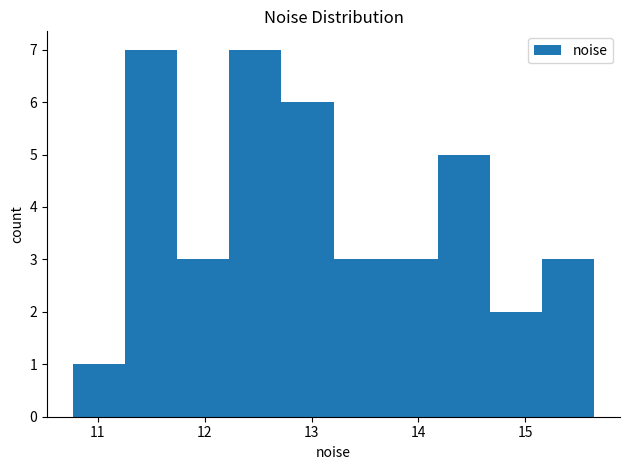

Reading left to right, transcribe this chart: for each bar, give the range it covers on the x-axis and its height. Neither the bar edges nor the heights are printed on the chart, so give them approximately, as read against the axes.

10.8 to 11.3: 1
11.3 to 11.7: 7
11.7 to 12.2: 3
12.2 to 12.7: 7
12.7 to 13.2: 6
13.2 to 13.7: 3
13.7 to 14.2: 3
14.2 to 14.7: 5
14.7 to 15.2: 2
15.2 to 15.6: 3